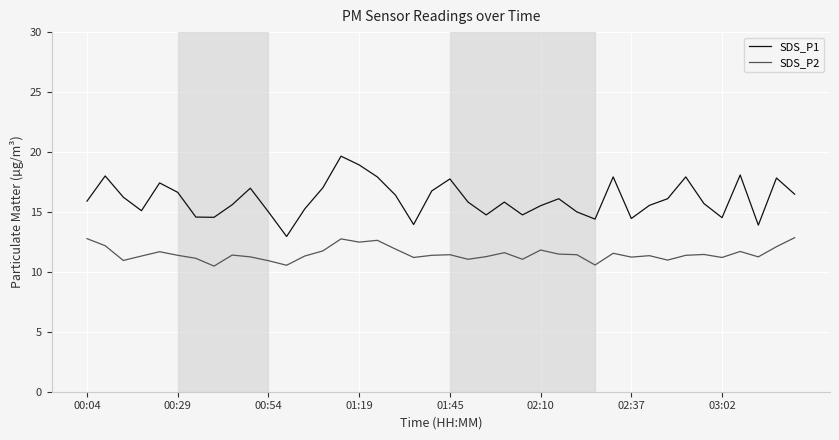

Which series has the widest spread of values?

SDS_P1